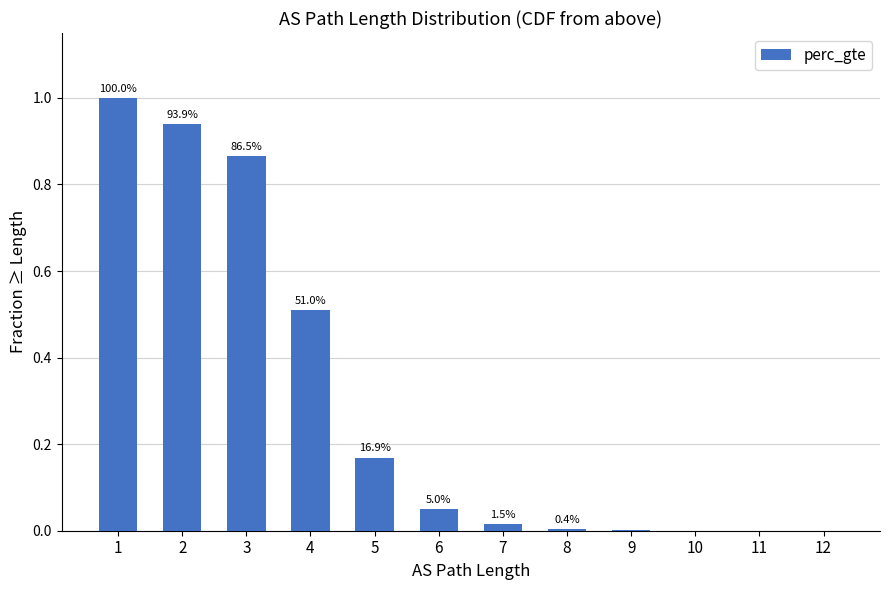

What is the difference between the maximum and minimum values?

1.0